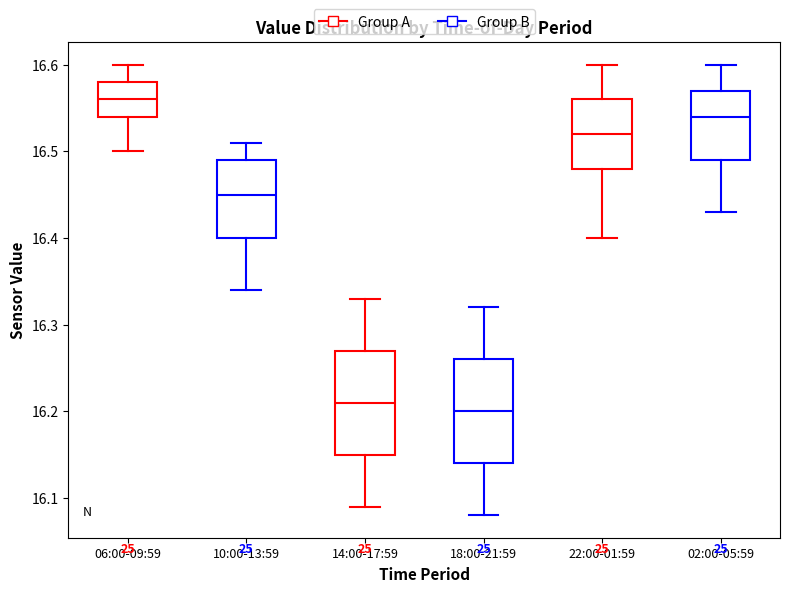

Reading left to right, read every box against the y-axis: the position of its median line, the range the box covers, and the ends of its whiskers. The values are not printed on the chart, so give them approximately, as read against the axis.

06:00-09:59: median 16.56, box 16.54 to 16.58, whiskers 16.50 to 16.60
10:00-13:59: median 16.45, box 16.40 to 16.49, whiskers 16.34 to 16.51
14:00-17:59: median 16.21, box 16.15 to 16.27, whiskers 16.09 to 16.33
18:00-21:59: median 16.20, box 16.14 to 16.26, whiskers 16.08 to 16.32
22:00-01:59: median 16.52, box 16.48 to 16.56, whiskers 16.40 to 16.60
02:00-05:59: median 16.54, box 16.49 to 16.57, whiskers 16.43 to 16.60